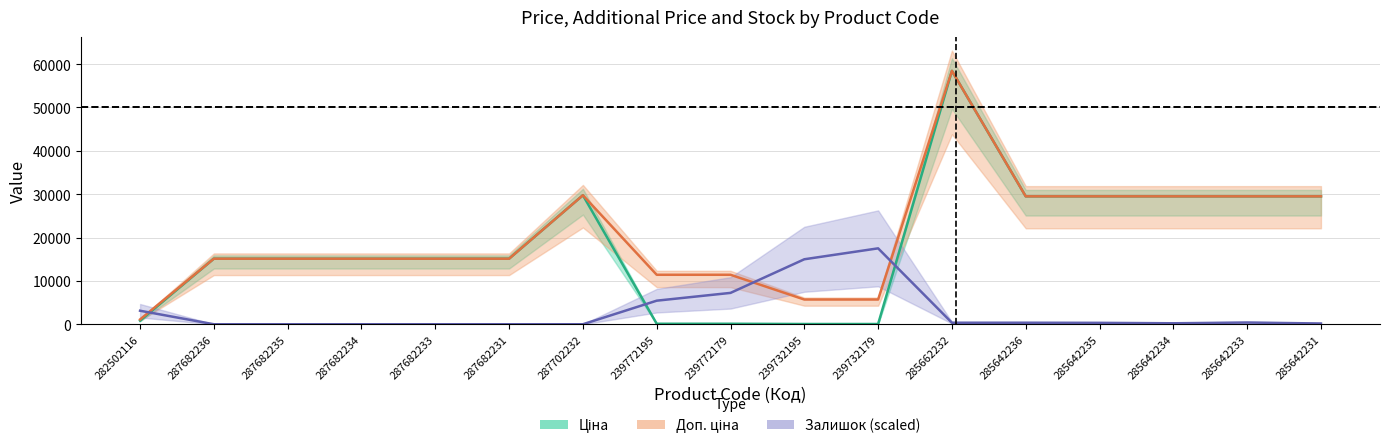

What is the label of the 13th point from the left?

285642236